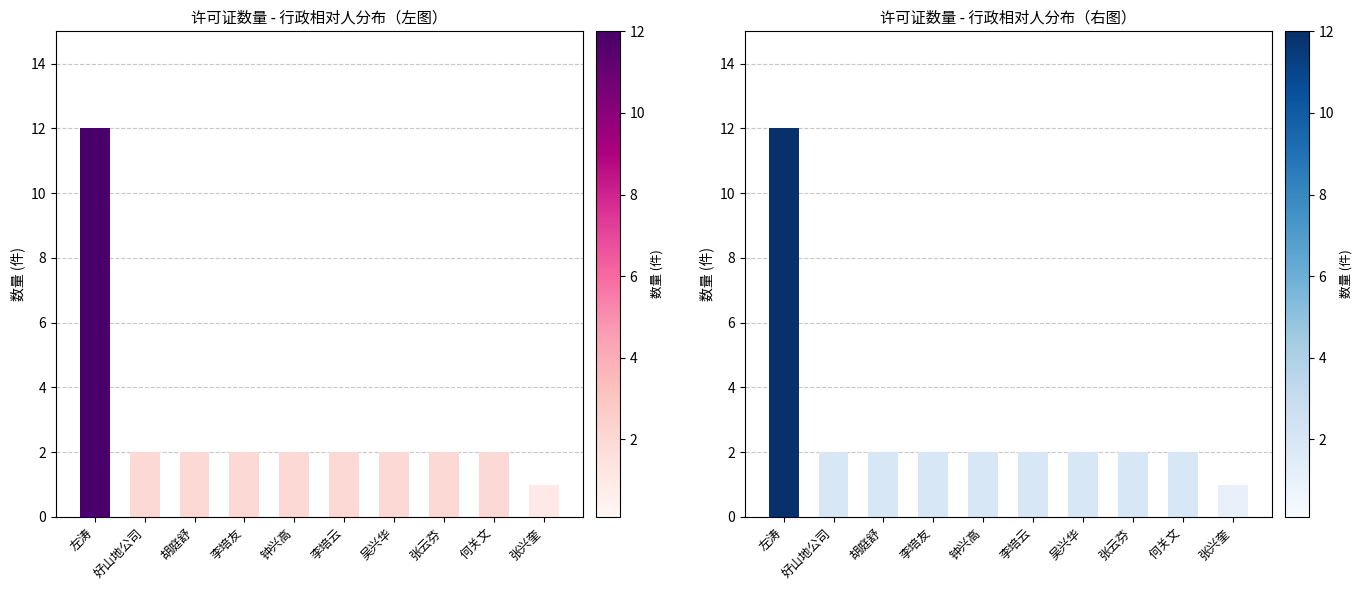

The chart shows a value of 1 at 钟兴高. True or false?

False